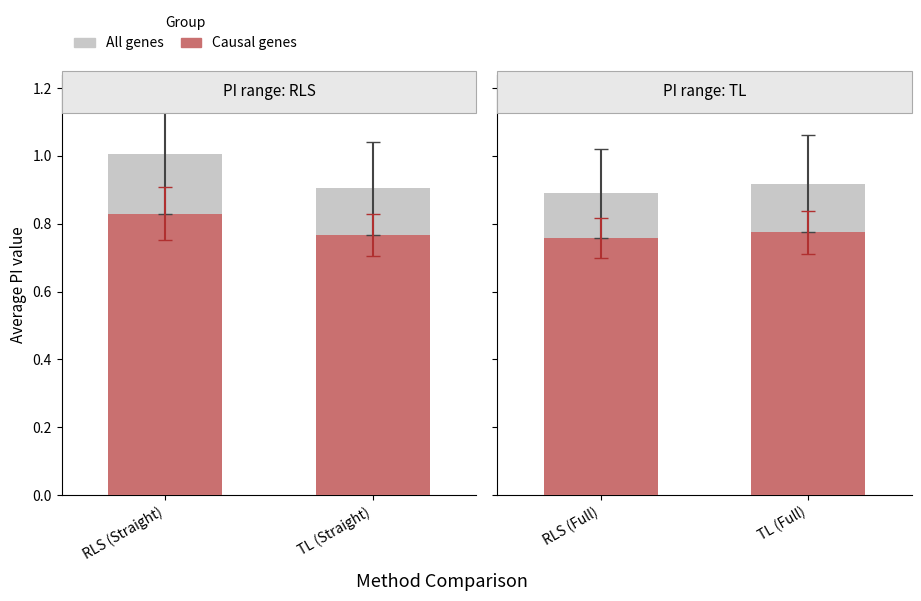

What is the smallest value displayed?

0.8